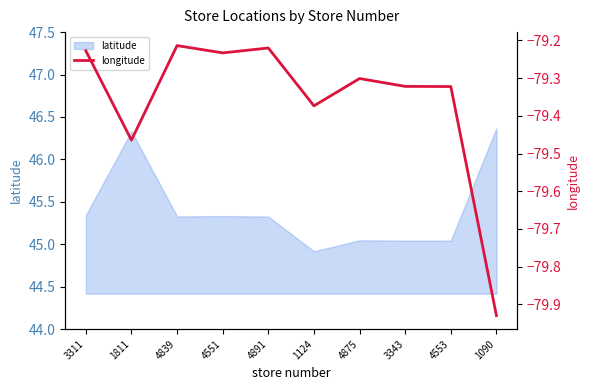

What is the difference between the values at 1811 and 3343?

0.1